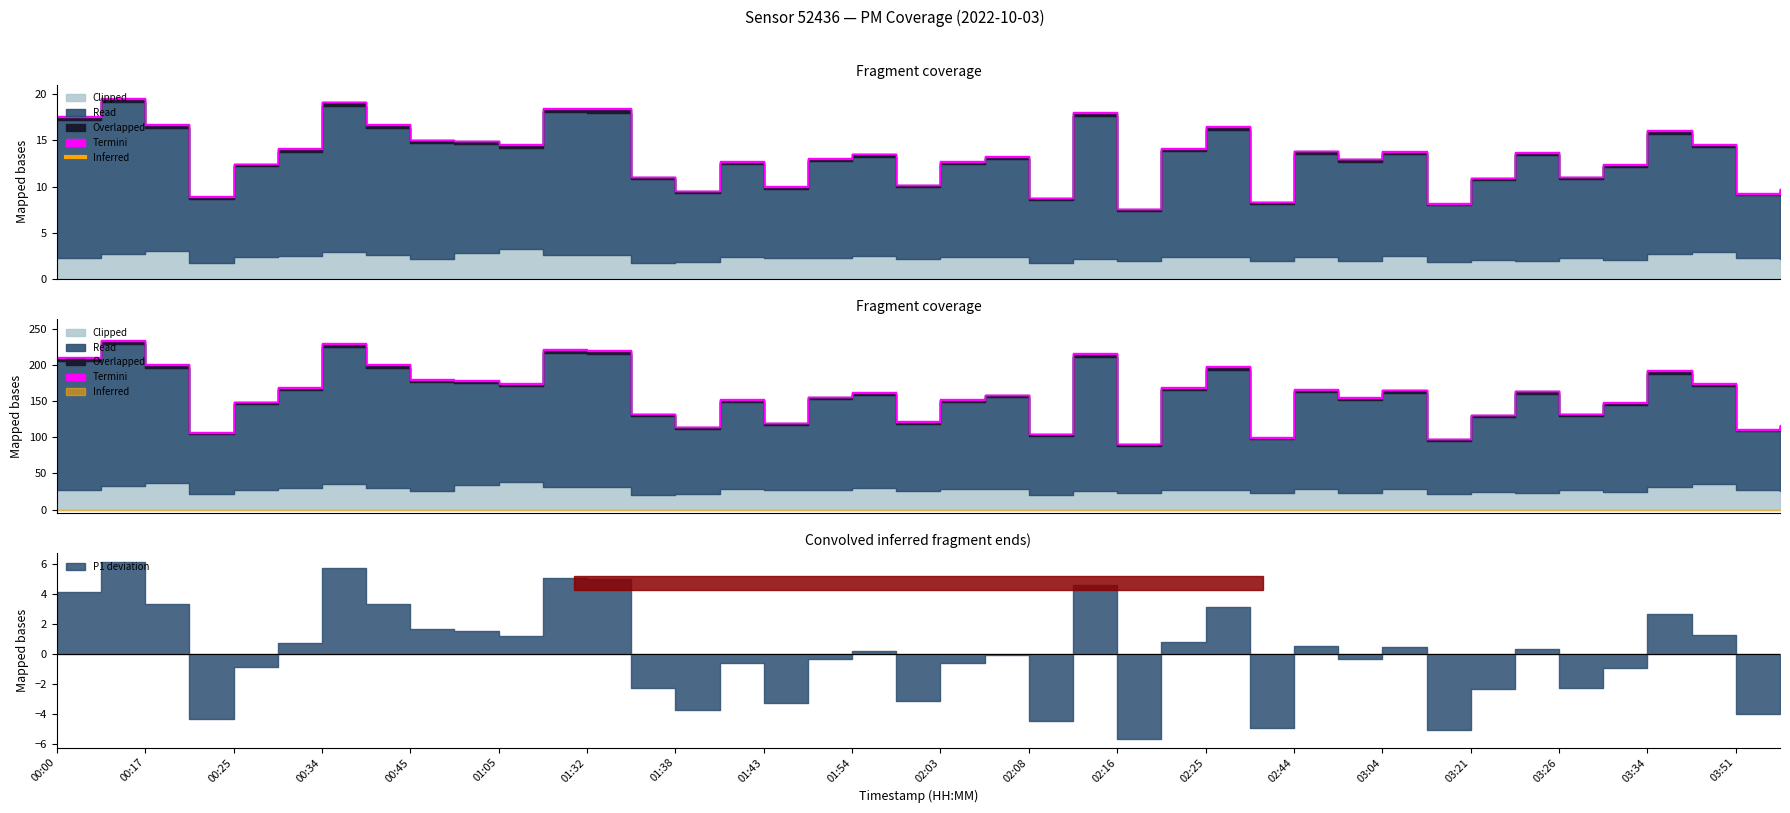

At which label does P2 first exceed 2?

00:00